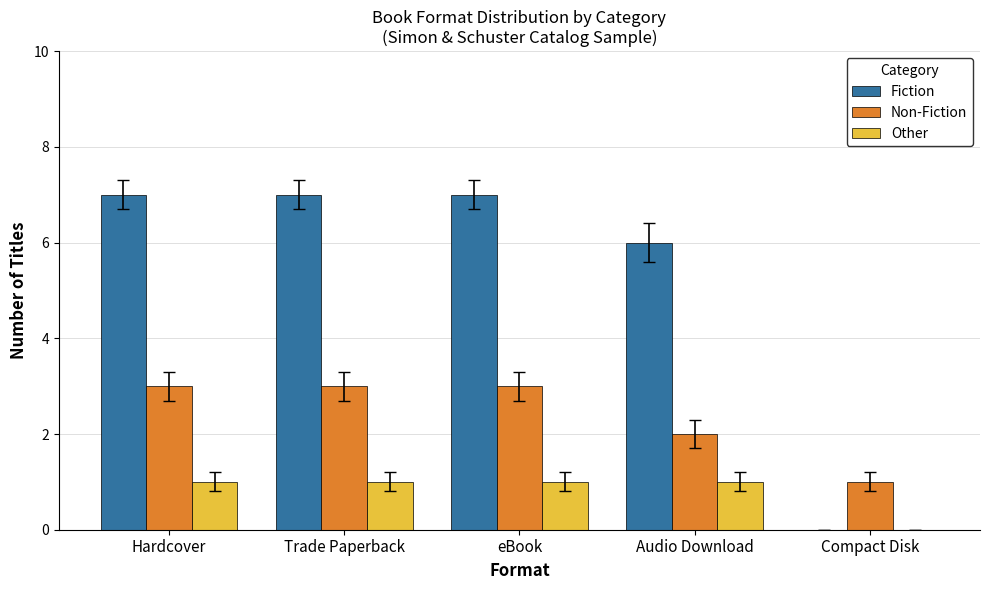

What is the total value across all series at Audio Download?

9